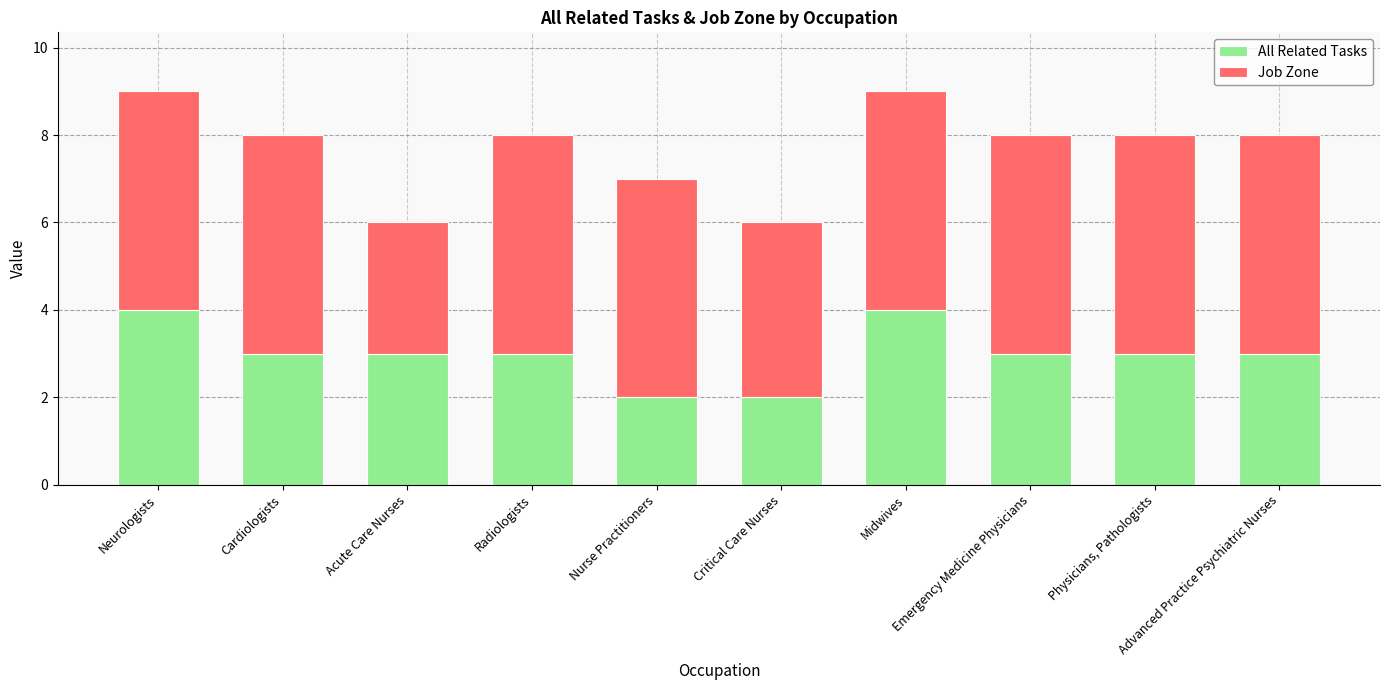

What is the total value across all series at Radiologists?

8